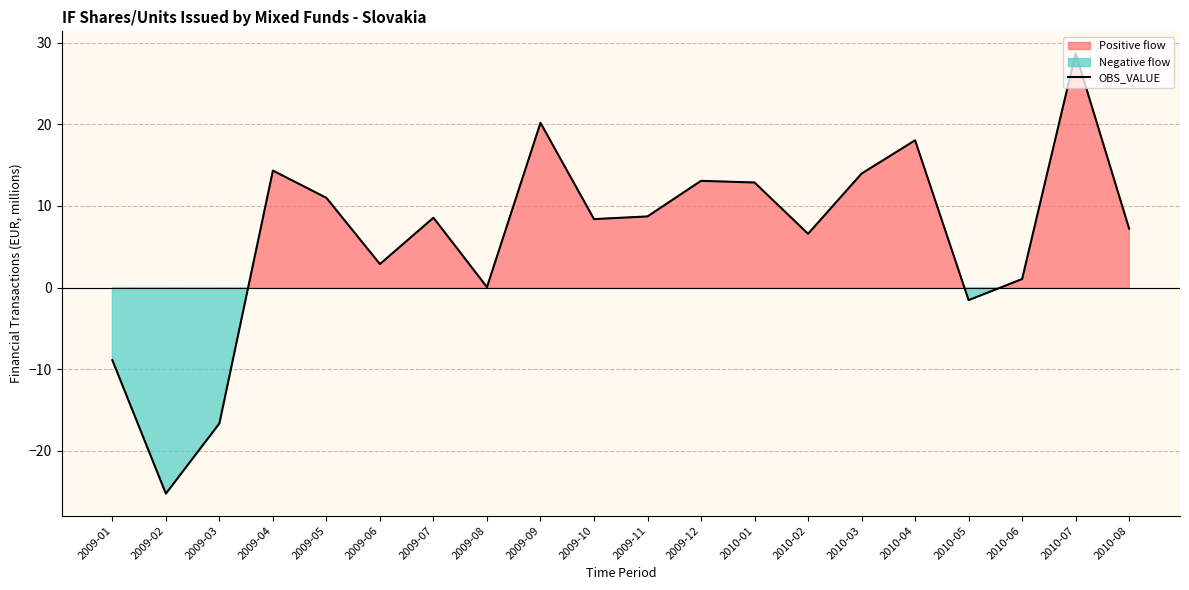

How many series are shown in this chart?

1